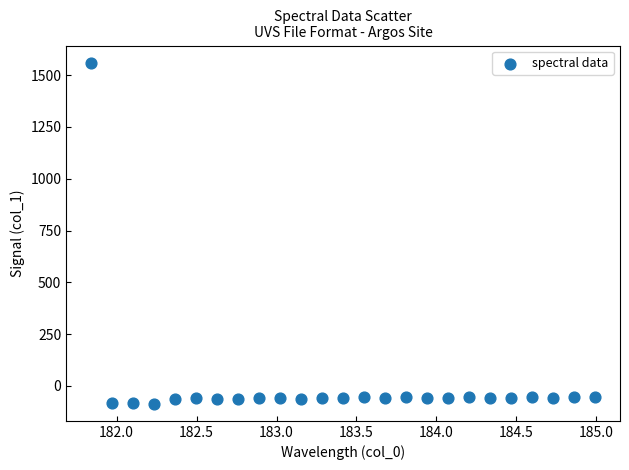

What is the range of X values (max minus min)?

3.1